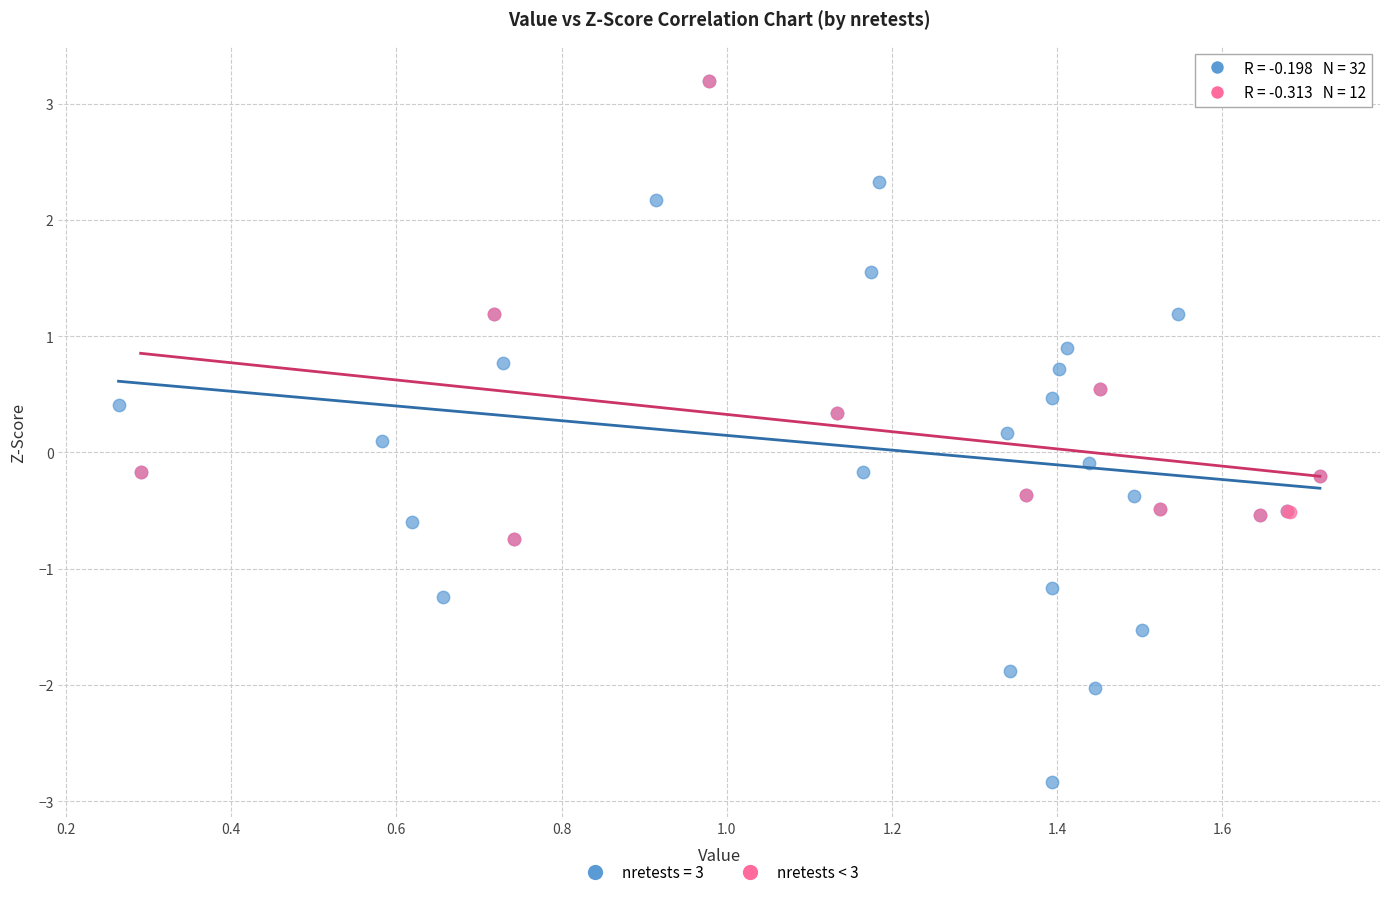

Which series has the largest Y range (max minus min)?

nretests = 3